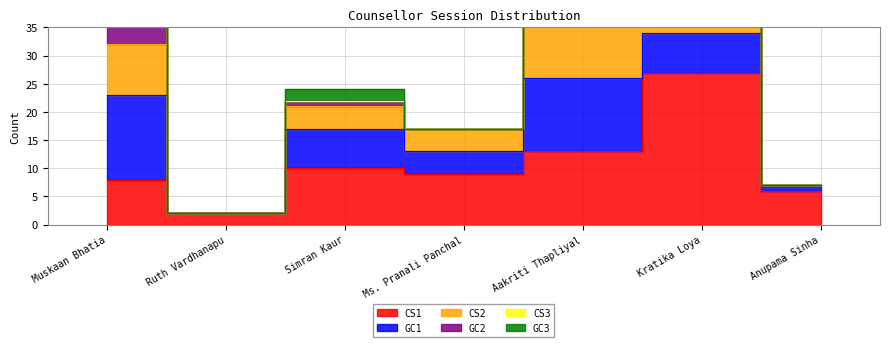

Which series has the widest spread of values?

CS1